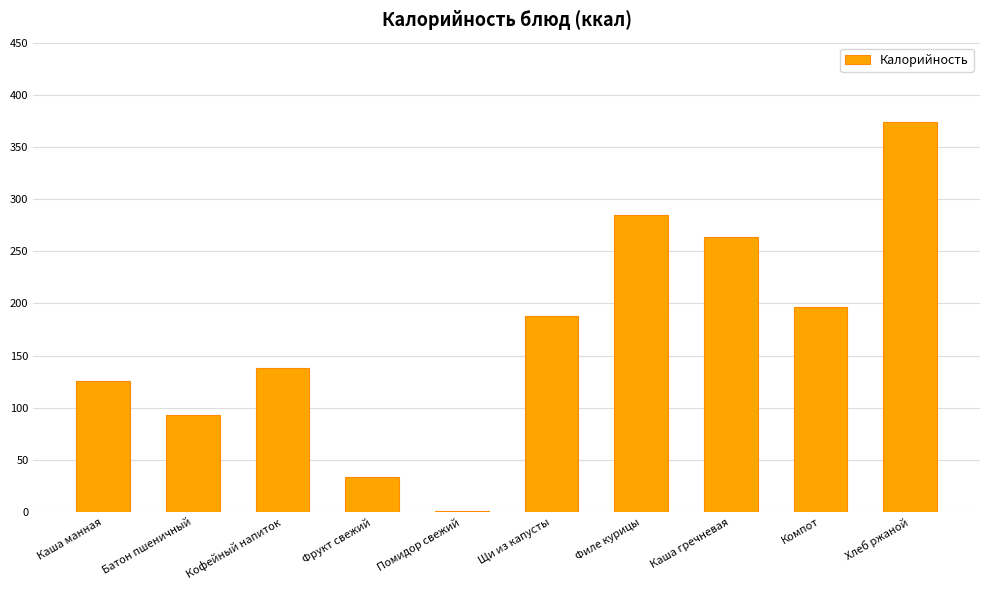

What is the maximum value shown in the chart?

374.0